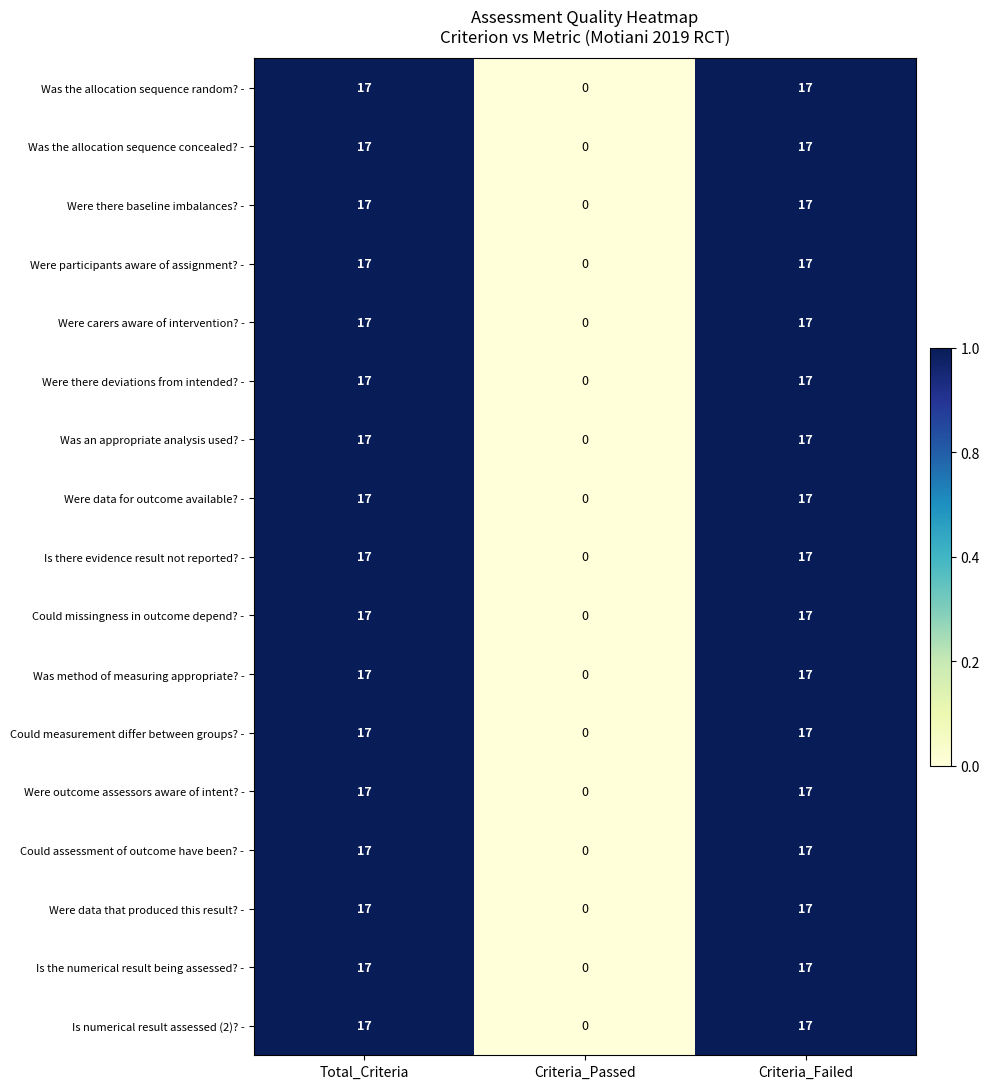

The Is the numerical result being assessed? - series shows 0 at Criteria_Passed. True or false?

True